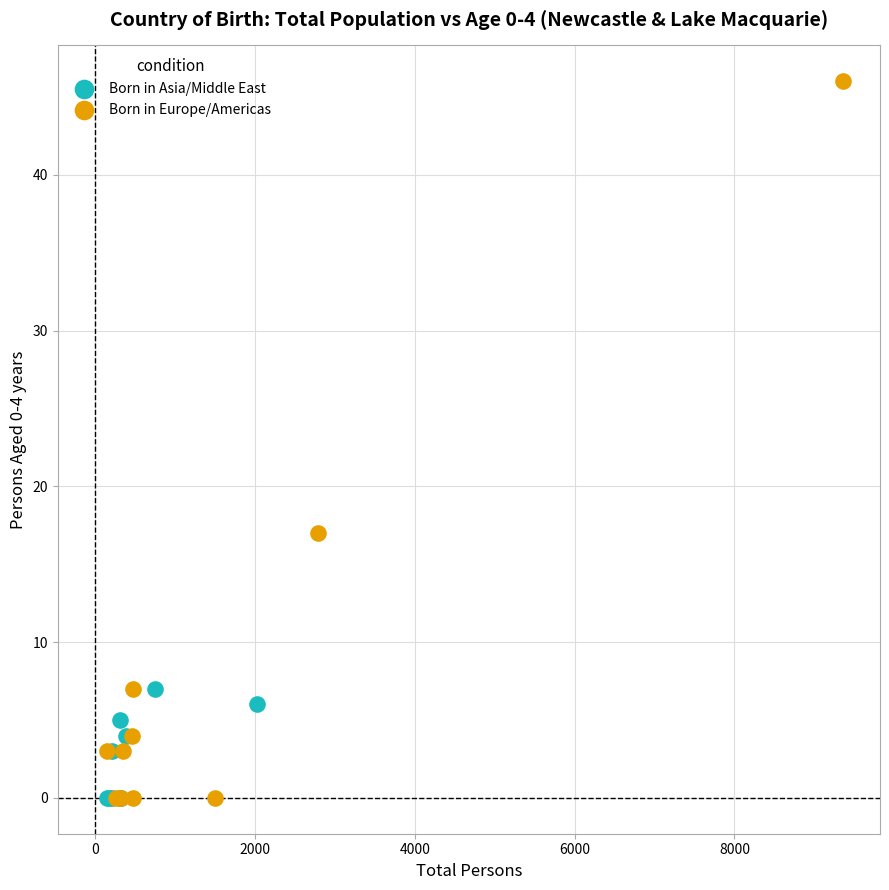

What are all the series names shown in the legend?

Born in Asia/Middle East, Born in Europe/Americas